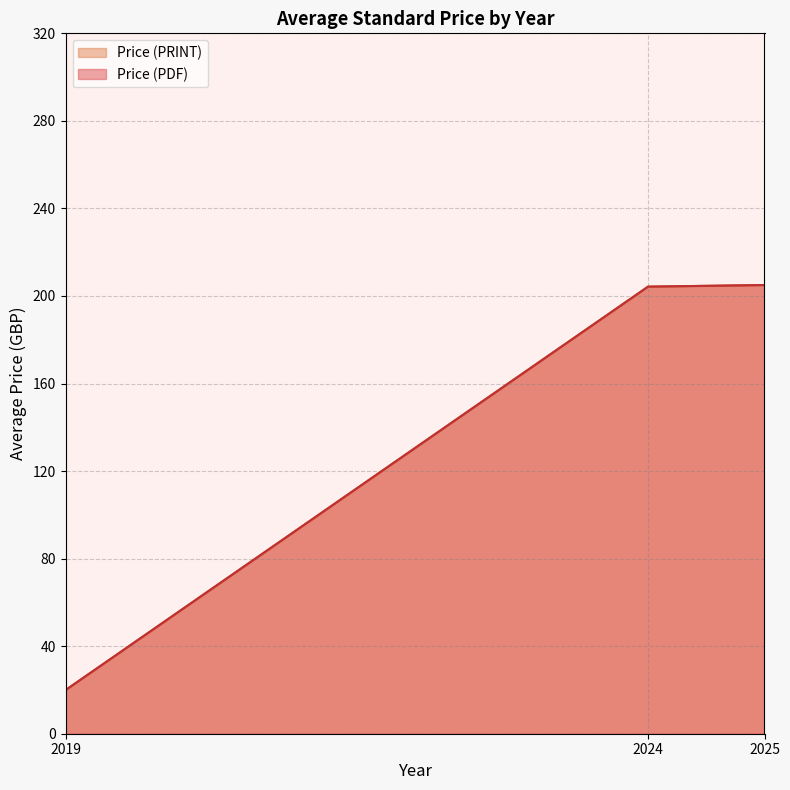

Does the chart display data point markers on the line(s)?

No